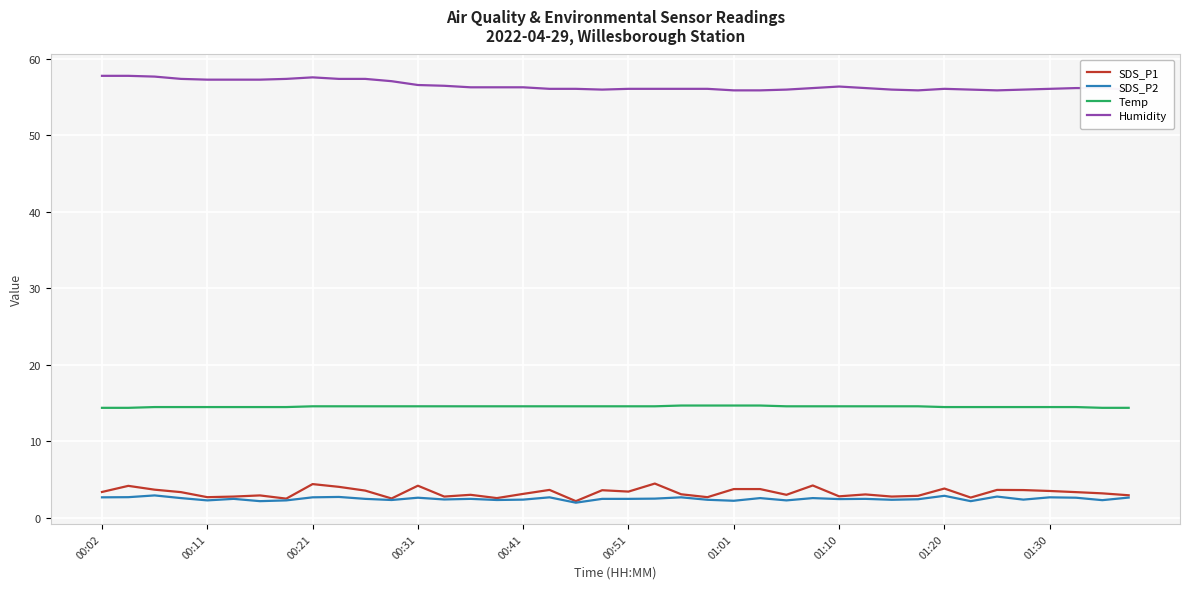

True or false: Temp and SDS_P1 intersect in this chart.

False